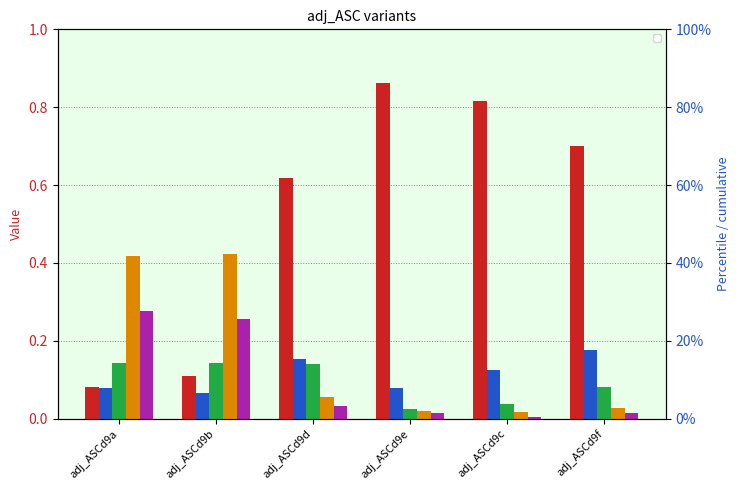

What is the spread (max minus min) of values at adj_ASCd9d?

0.6